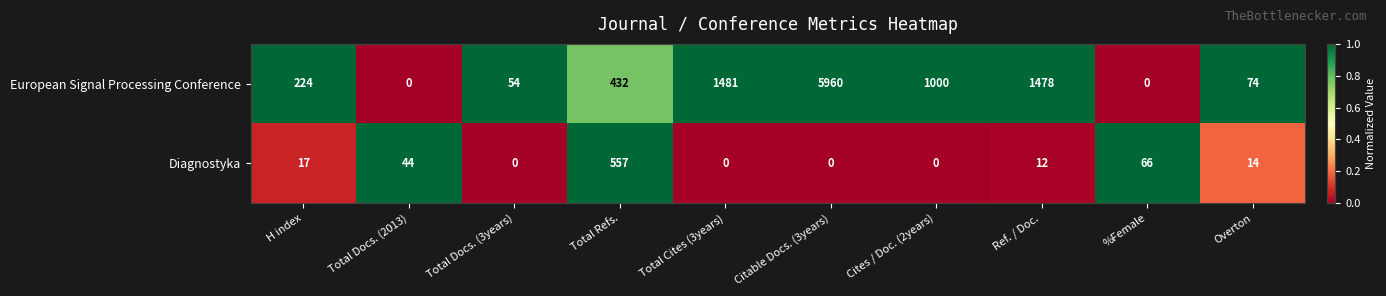

Which series changed the most between Citable Docs. (3years) and %Female?

European Signal Processing Conference